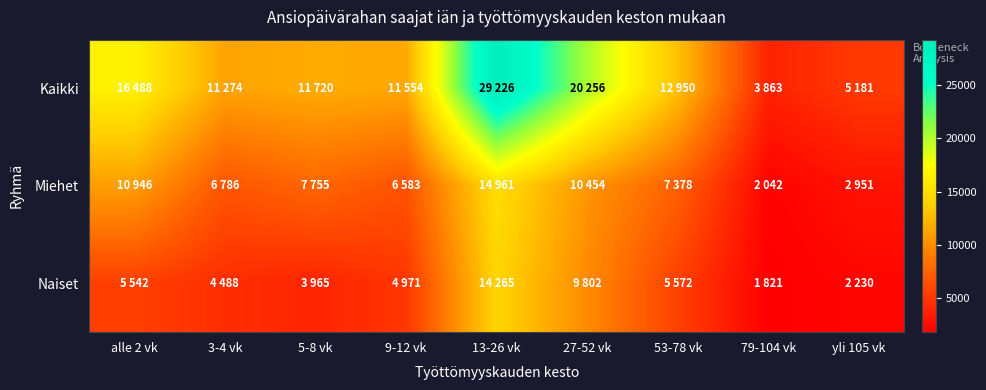

Reading right to left, extract all data points from this chart.

Kaikki: yli 105 vk=5181	79-104 vk=3863	53-78 vk=12950	27-52 vk=20256	13-26 vk=29226	9-12 vk=11554	5-8 vk=11720	3-4 vk=11274	alle 2 vk=16488
Miehet: yli 105 vk=2951	79-104 vk=2042	53-78 vk=7378	27-52 vk=10454	13-26 vk=14961	9-12 vk=6583	5-8 vk=7755	3-4 vk=6786	alle 2 vk=10946
Naiset: yli 105 vk=2230	79-104 vk=1821	53-78 vk=5572	27-52 vk=9802	13-26 vk=14265	9-12 vk=4971	5-8 vk=3965	3-4 vk=4488	alle 2 vk=5542